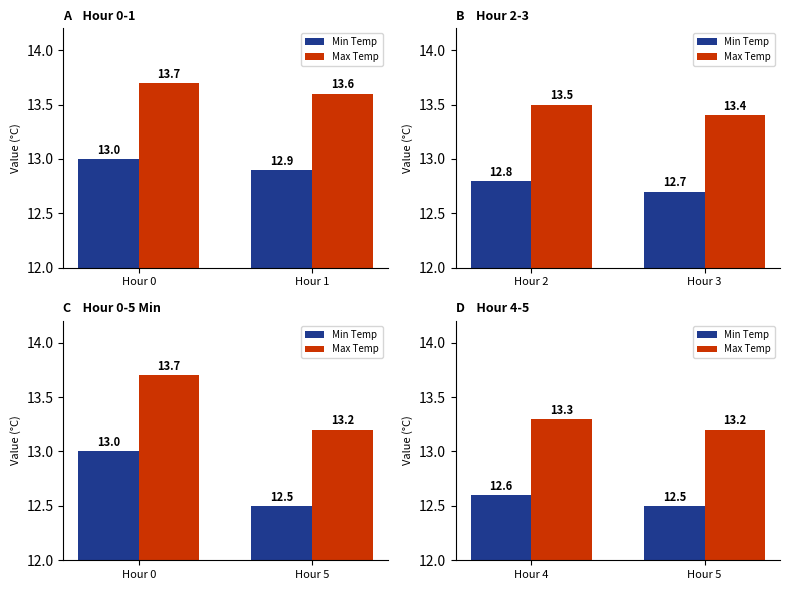

Rank the series by their average value, from lowest to highest.

Min Temp, Max Temp